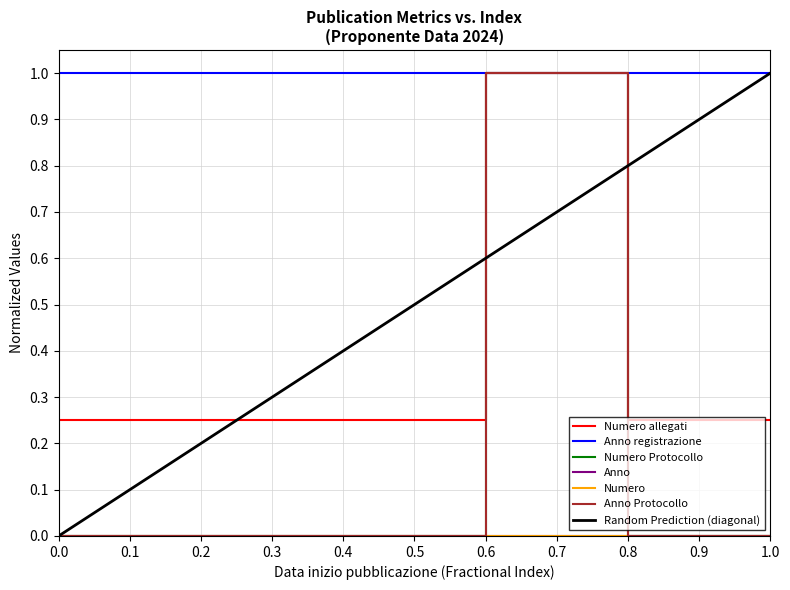

The Anno Protocollo series shows 0.0 at 0.0. True or false?

True